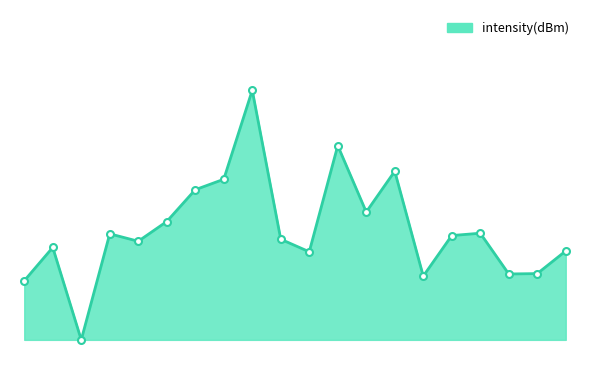

Rank the categories by value from lowest to highest.

4, 0, 28, 34, 36, 20, 38, 2, 8, 18, 30, 6, 32, 10, 24, 12, 14, 26, 22, 16